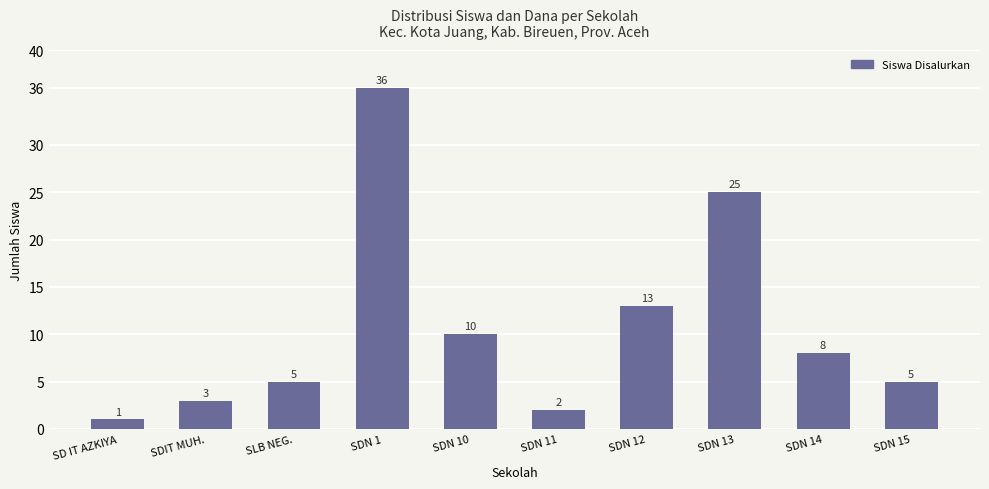

Where is the data nearest to the value 18?

SDN 12